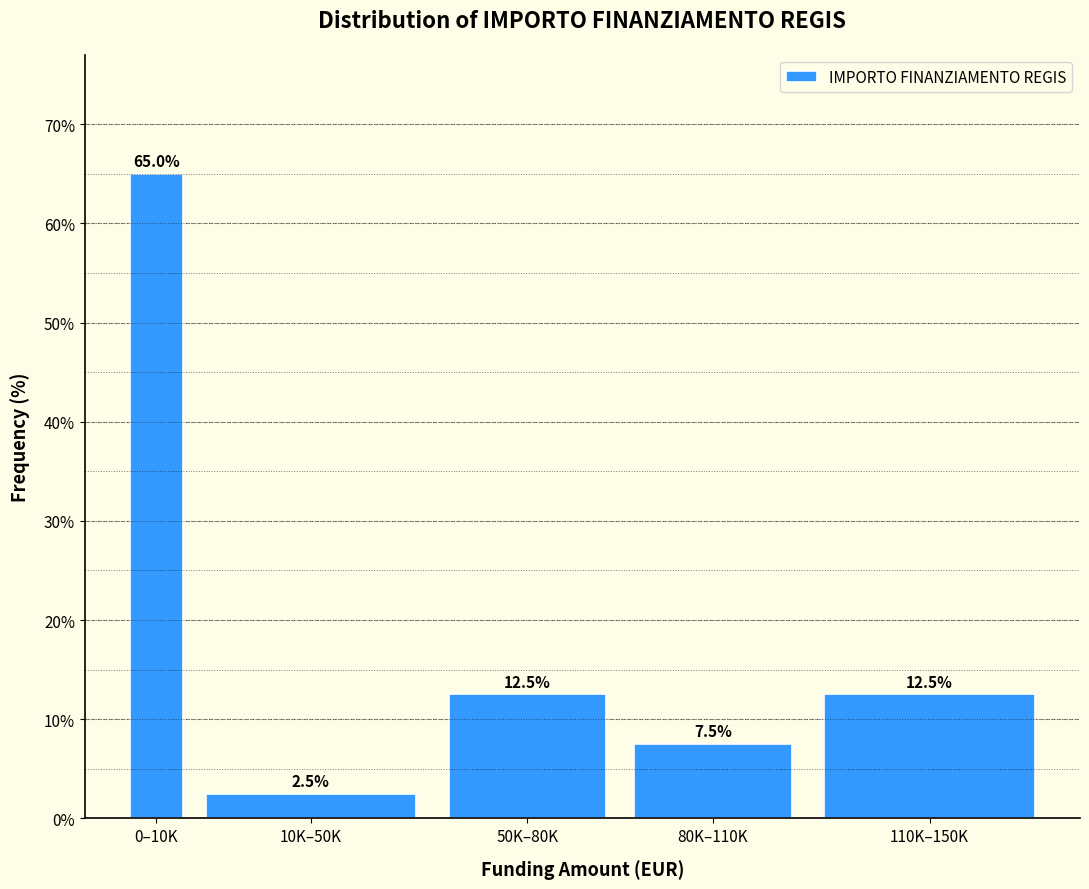

Reading left to right, what are all the values shown in this chart?

0–10K=65.0	10K–50K=2.5	50K–80K=12.5	80K–110K=7.5	110K–150K=12.5